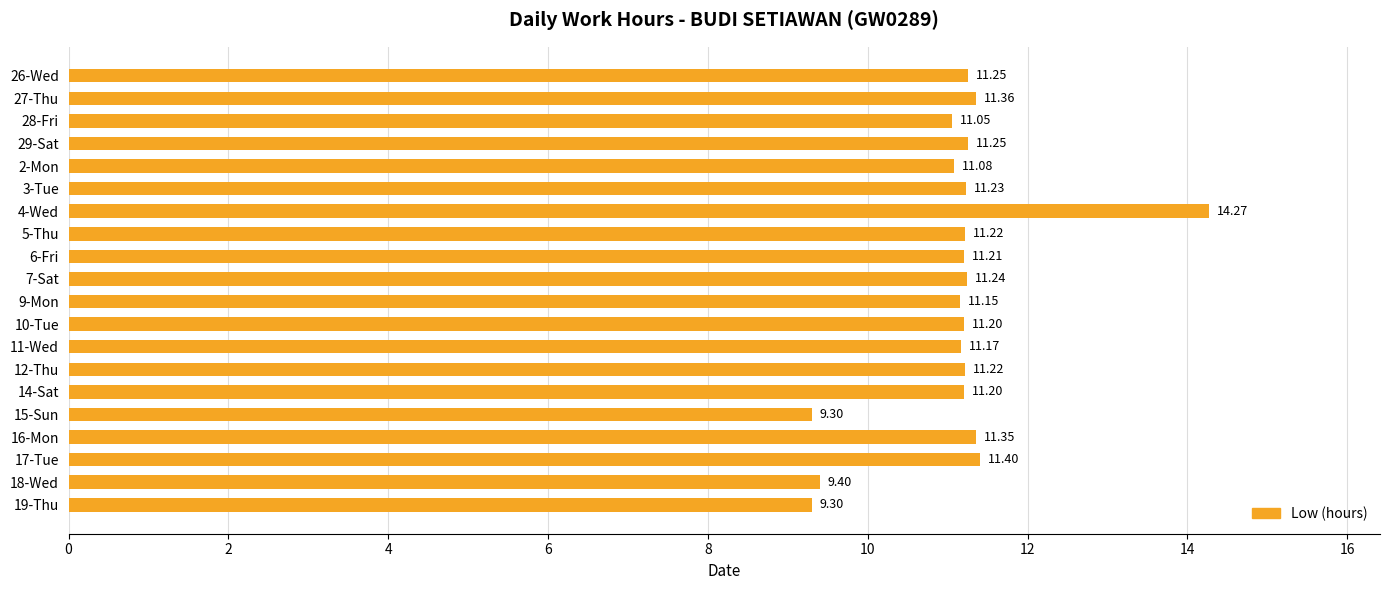

How many values exceed 11?

17